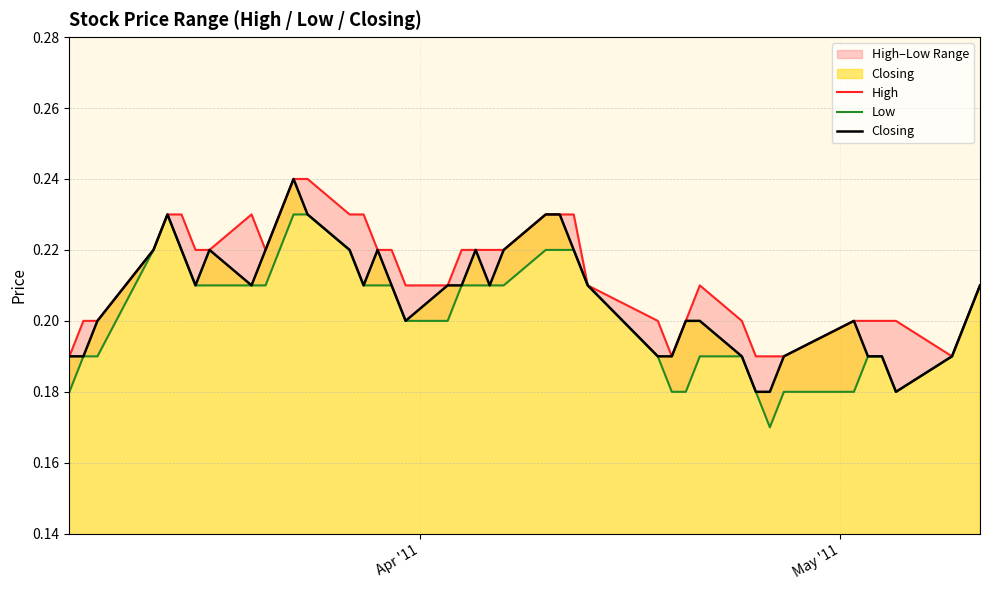

What is the minimum value for Closing?

0.2